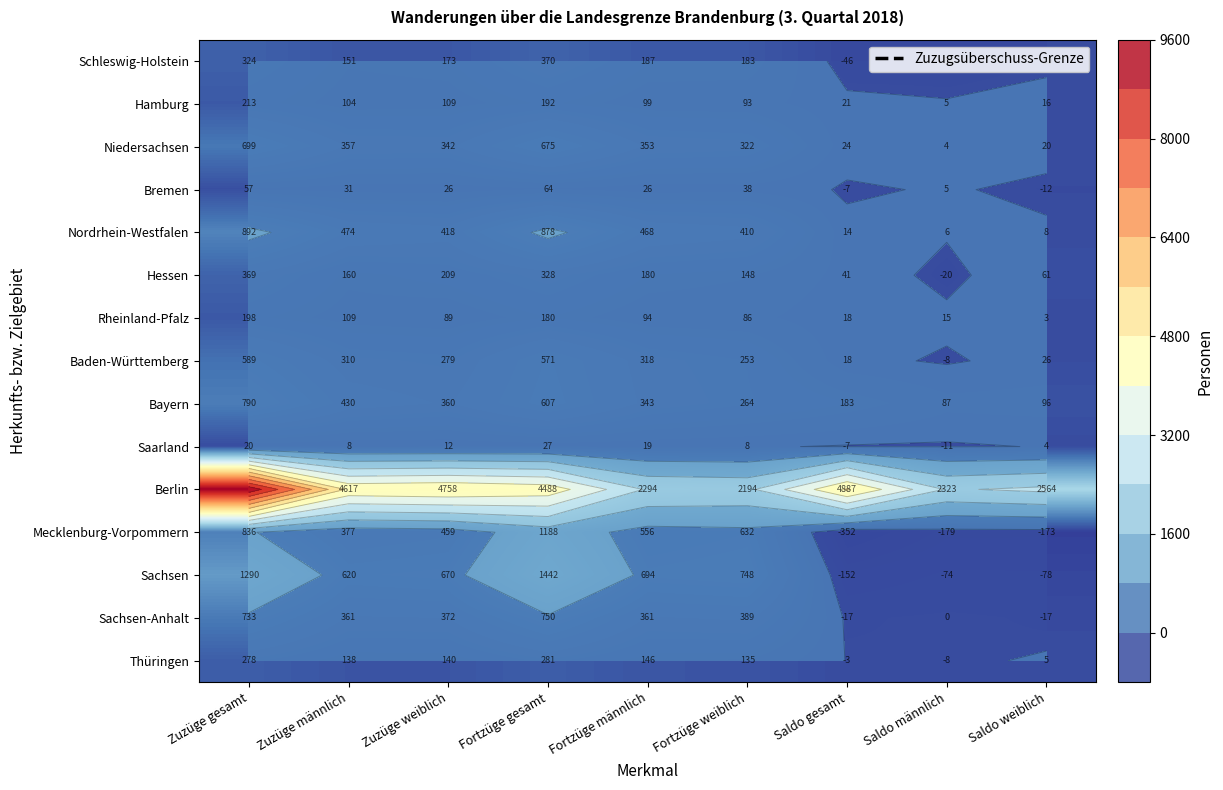

Is the value of Baden-Württemberg at Saldo gesamt greater than the value of Hamburg at Fortzüge weiblich?

No